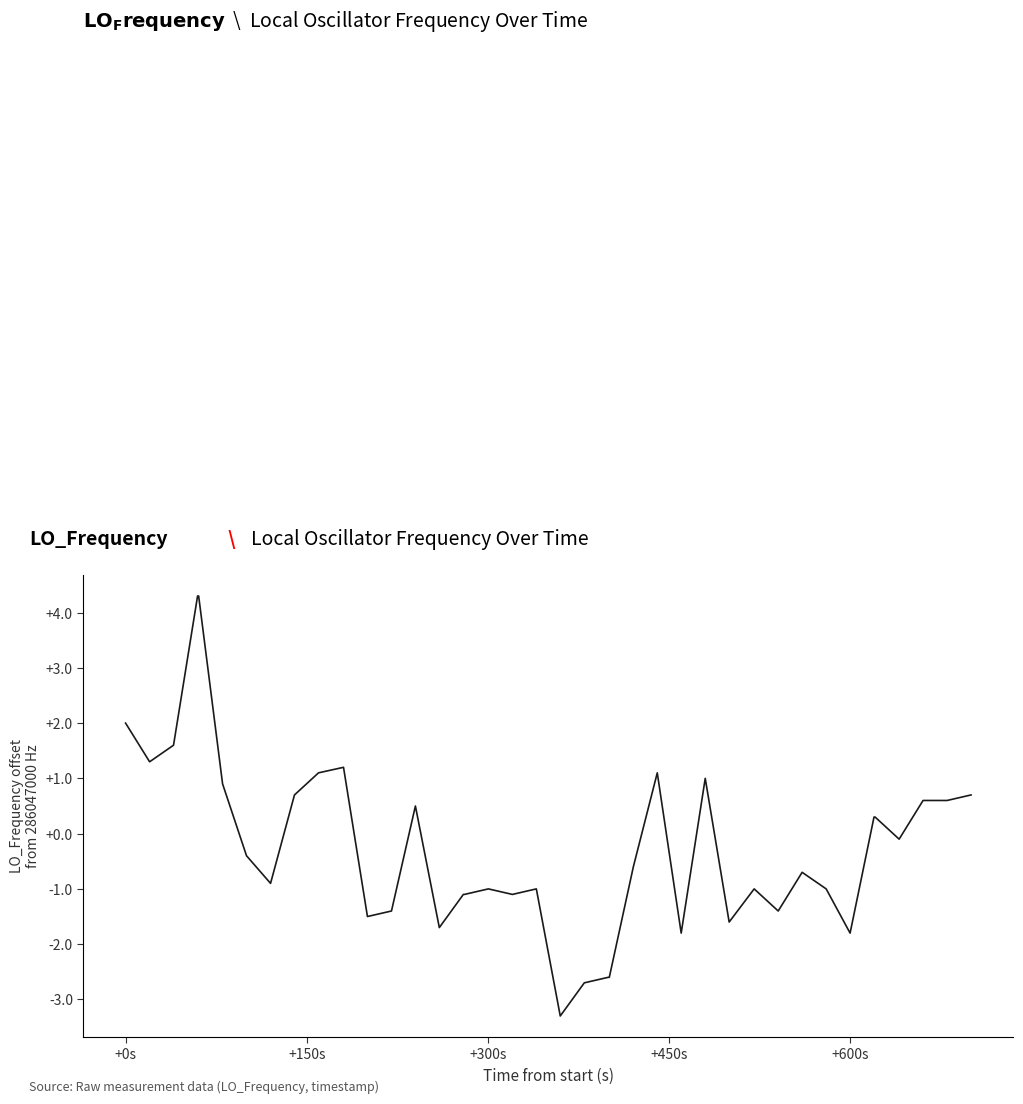

What is the smallest value displayed?

-3.3